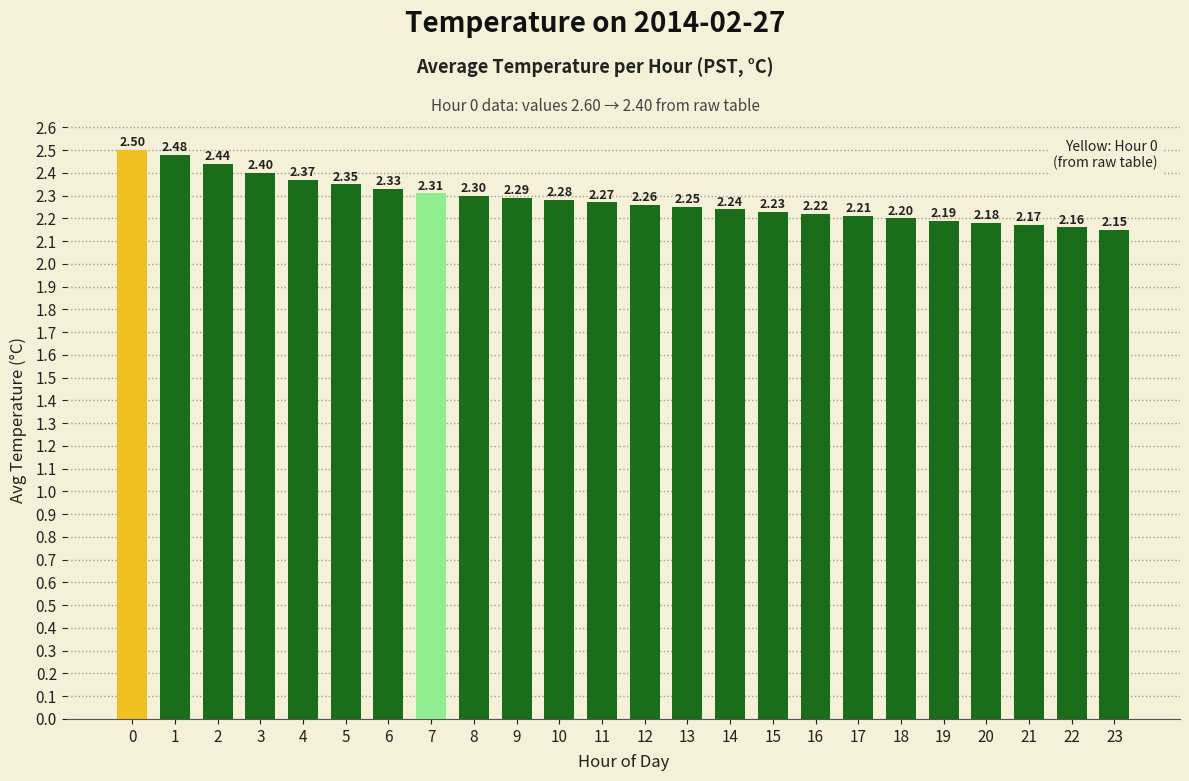

What is the value of the 9th bar from the left?

2.3